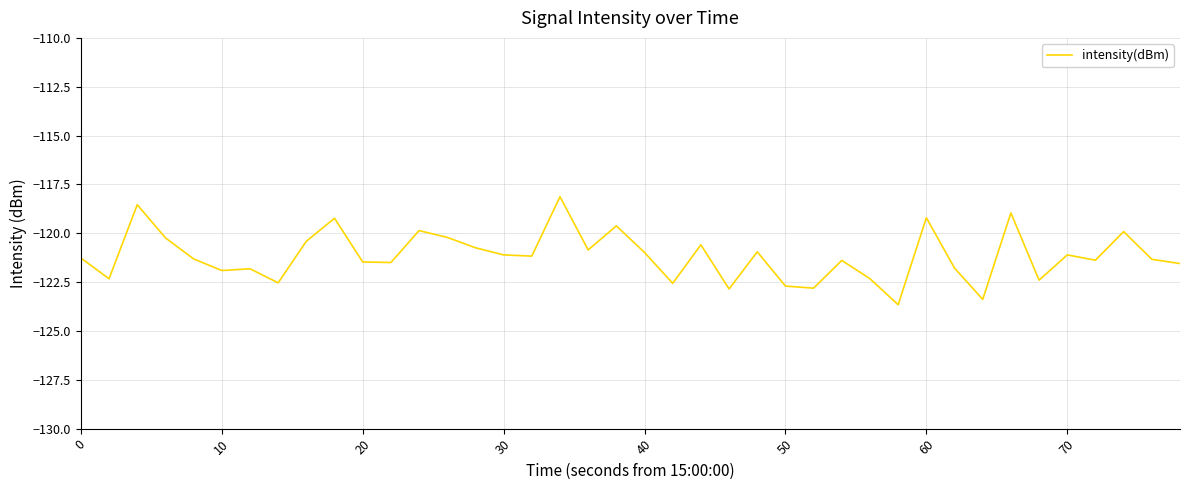

What is the maximum value shown in the chart?

-118.1